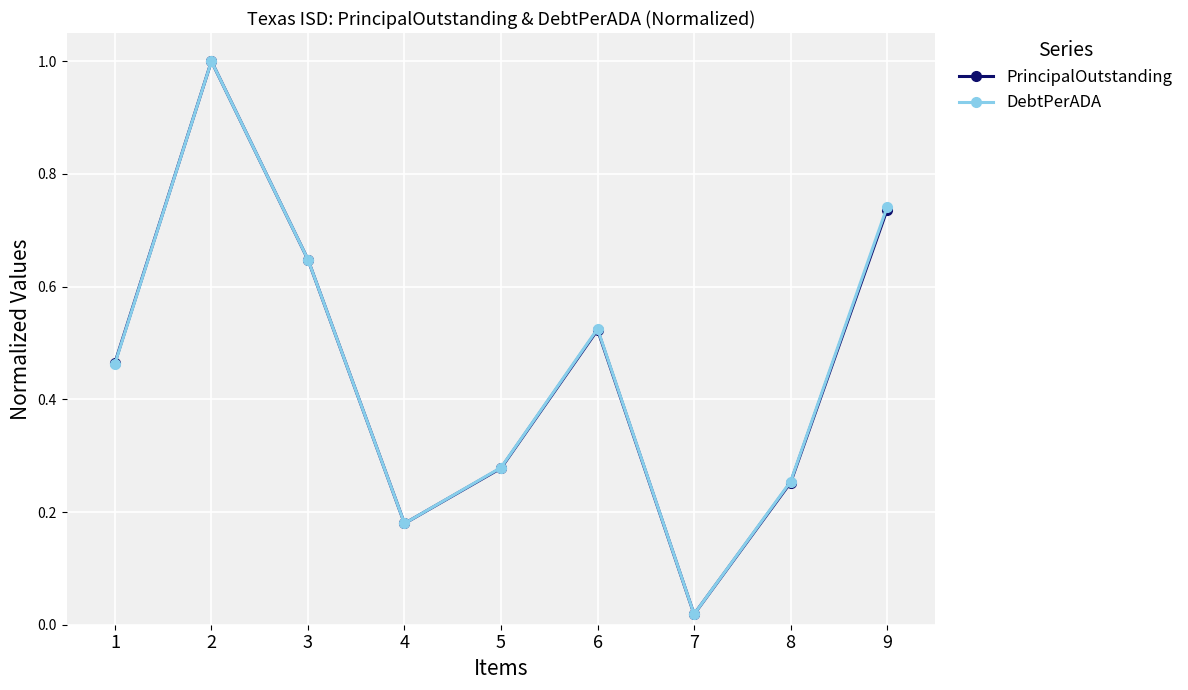

In PrincipalOutstanding, how many points are lower than both neighbors (excluding endpoints)?

2